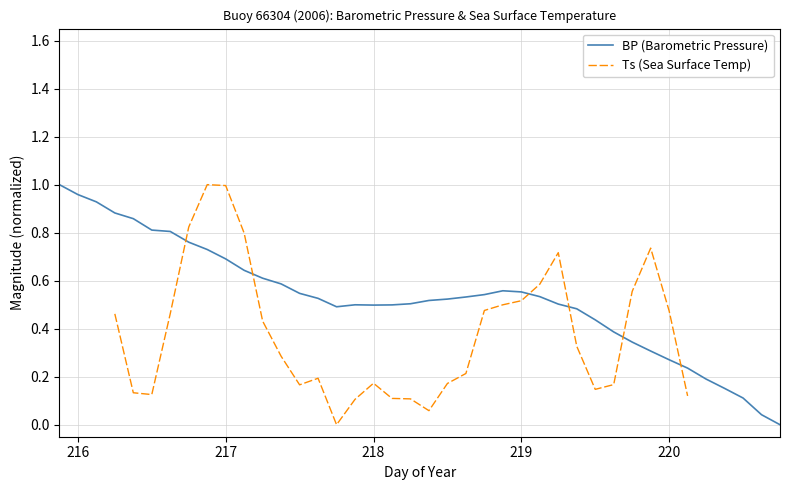

The value of BP (Barometric Pressure) at 218 is 0.8. True or false?

False